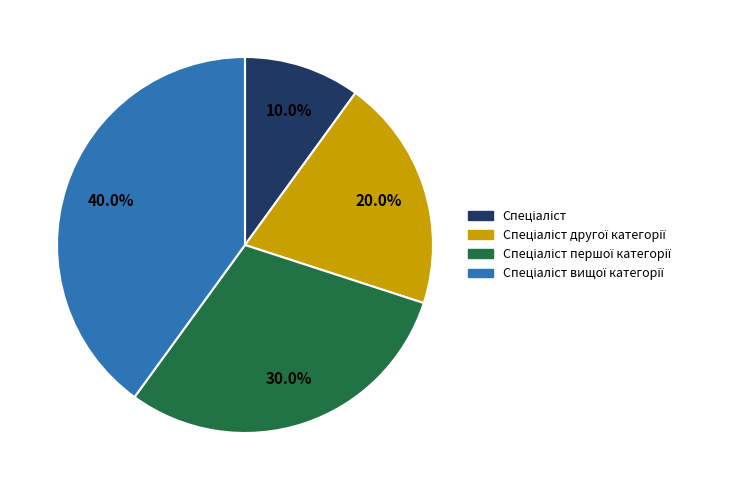

Does any single category account for the majority?

No